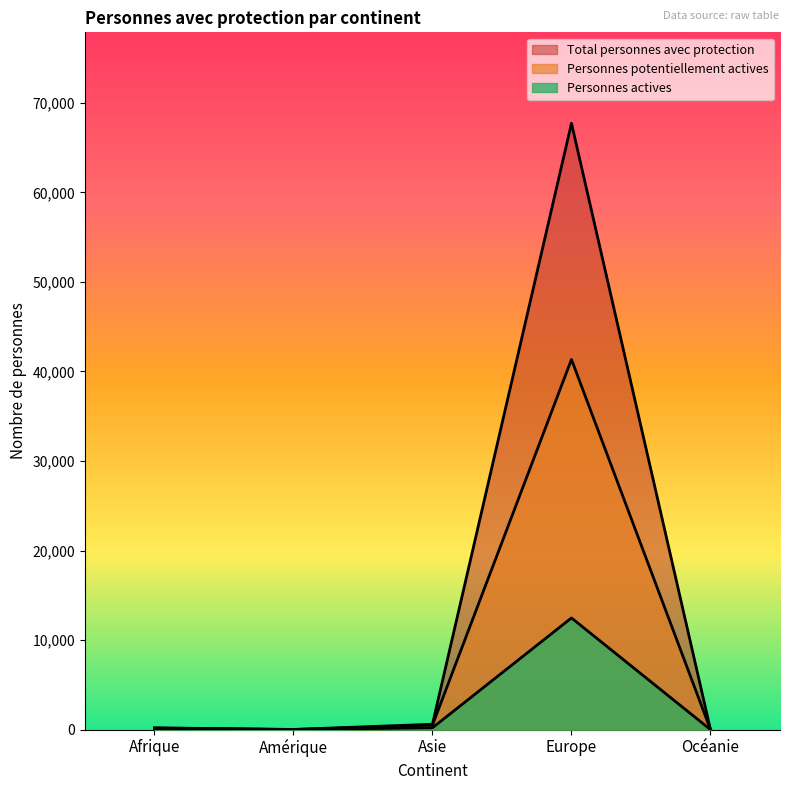

What is the difference between the highest and lowest values at Europe?

55240